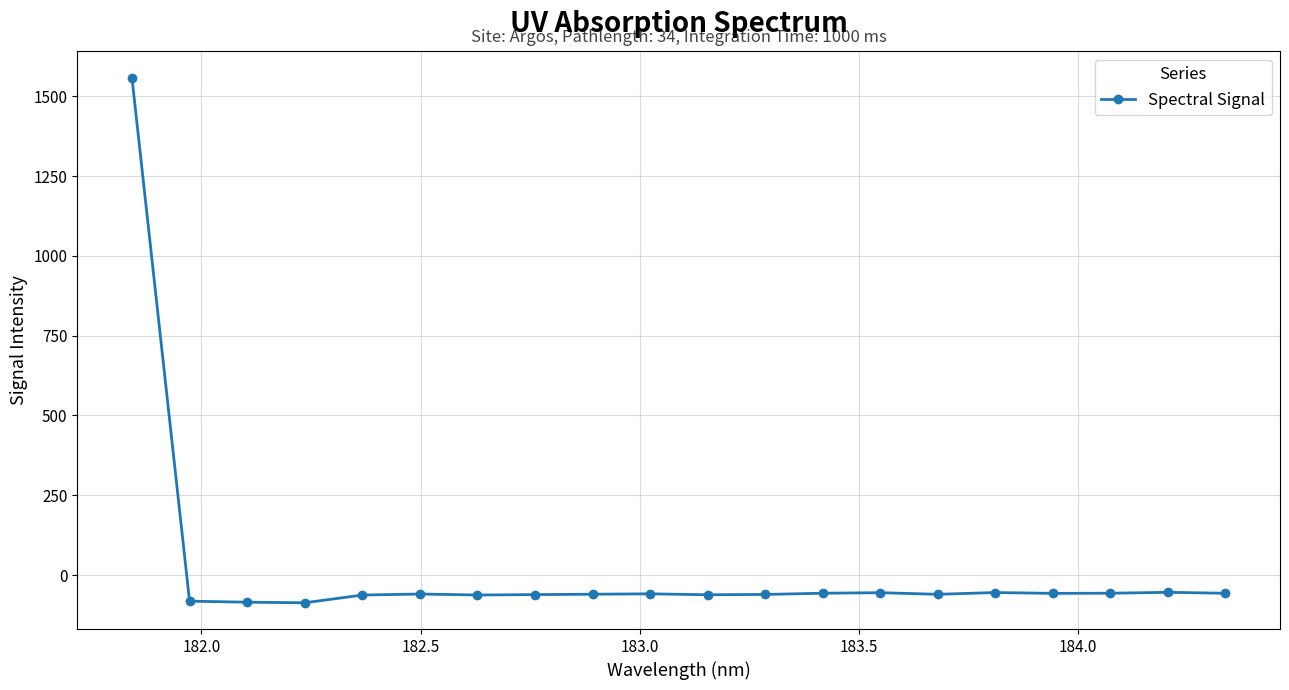

What is the sum of all values?

361.4